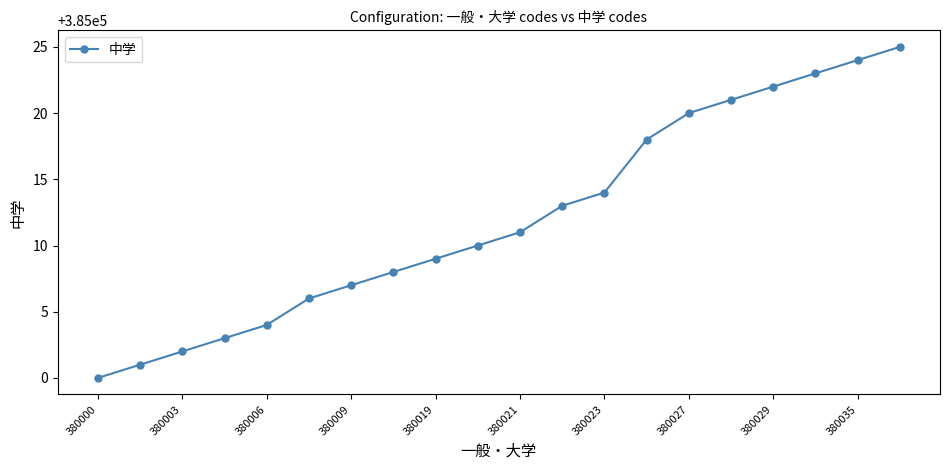

What is the maximum value shown in the chart?

385025